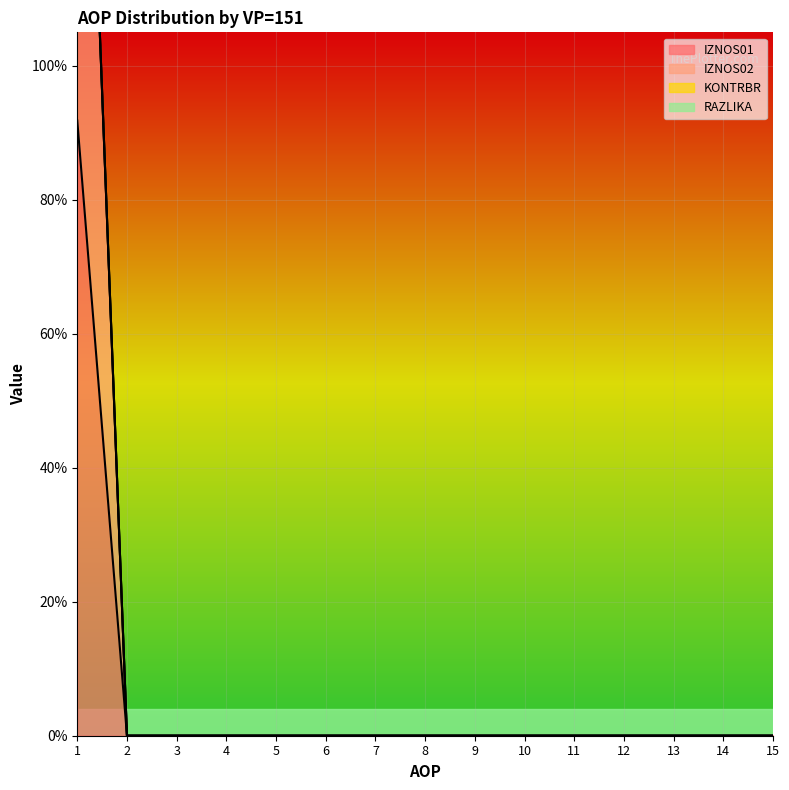

The IZNOS02 line series shows 1.9 at 1. True or false?

True